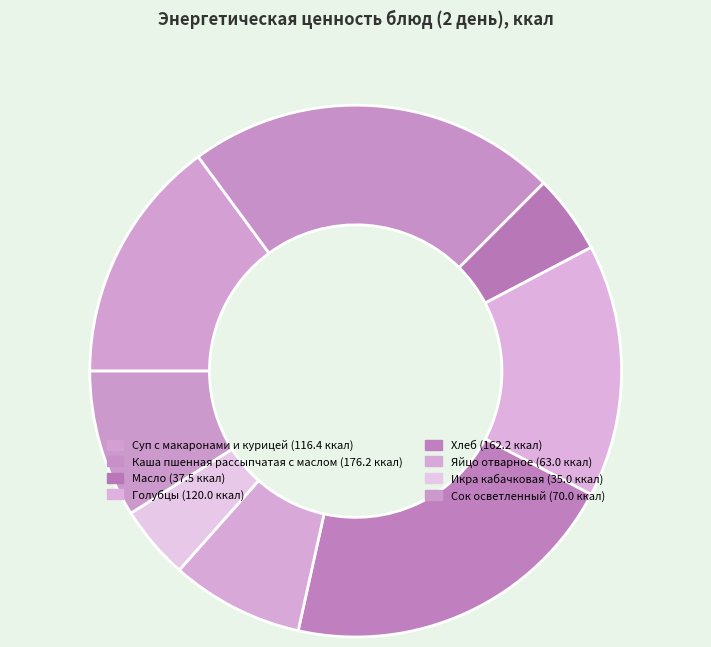

Is Хлеб the majority of the pie?

No